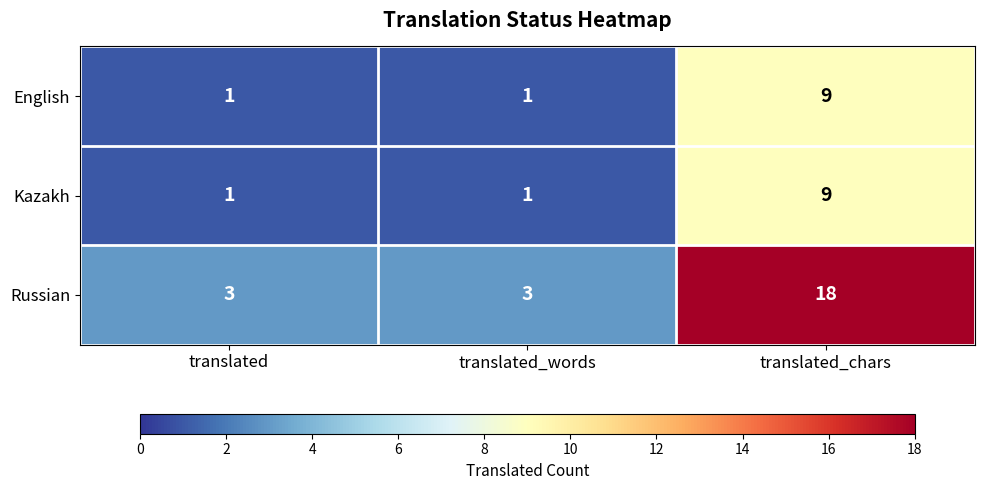

Reading right to left, list all the values displayed in this chart.

English: 9	1	1
Kazakh: 9	1	1
Russian: 18	3	3